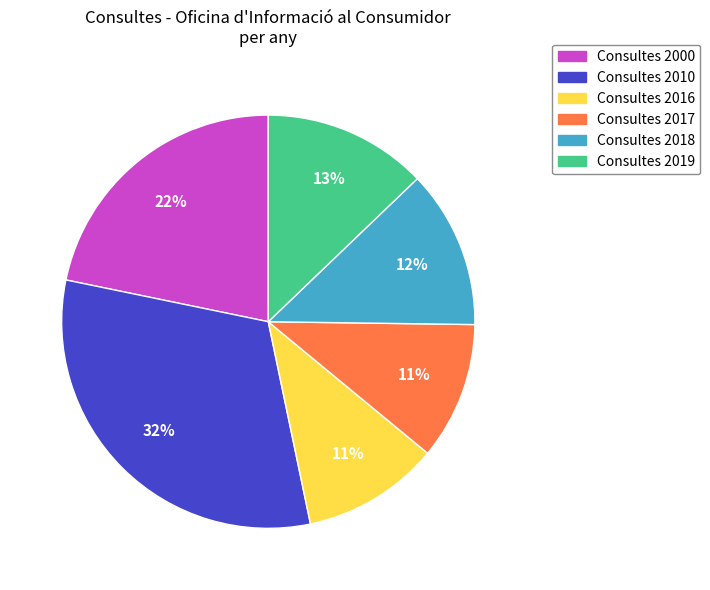

How many slices are in this pie chart?

6